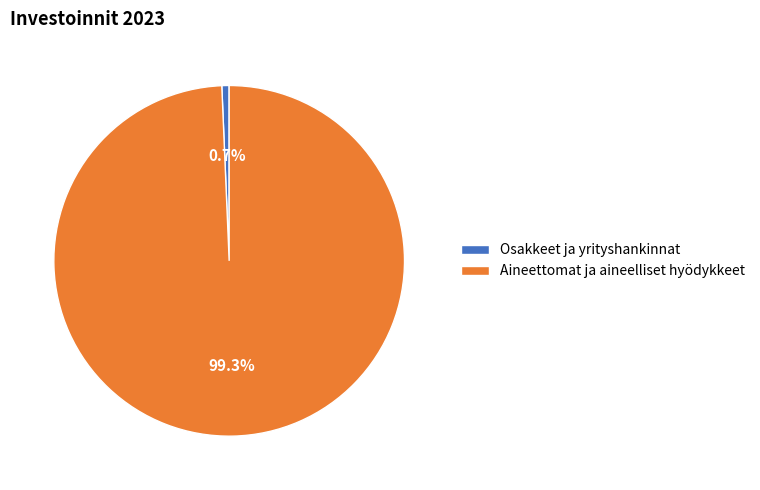

To the nearest percent, what is the combined percentage of Osakkeet ja yrityshankinnat and Aineettomat ja aineelliset hyödykkeet?

100%